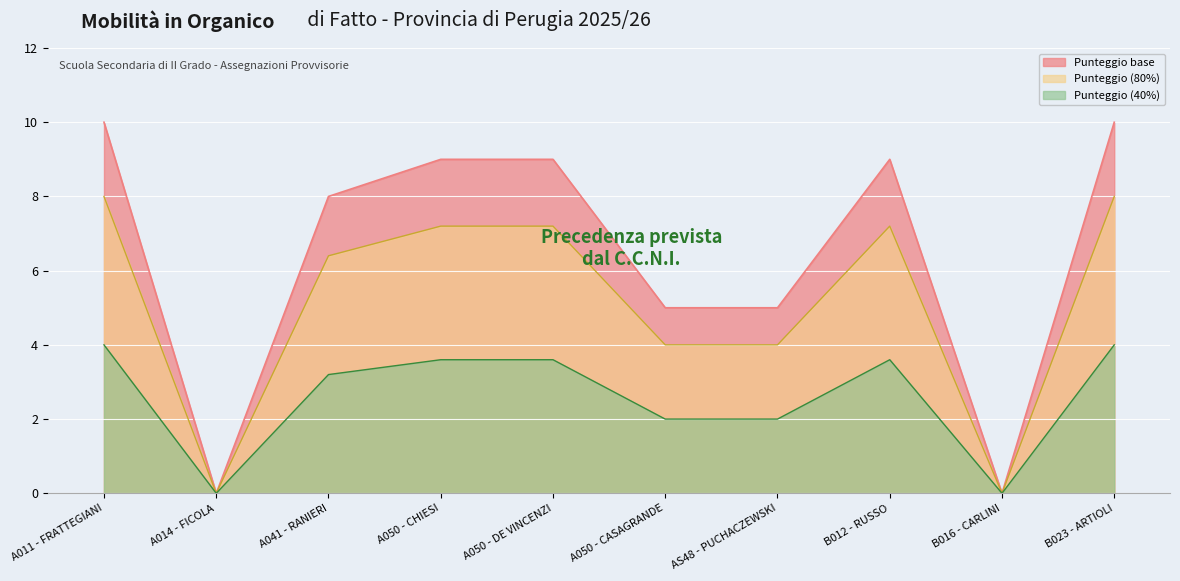

Reading right to left, transcribe all the data shown in this chart.

8.0	0.0	7.2	4.0	4.0	7.2	7.2	6.4	0.0	8.0